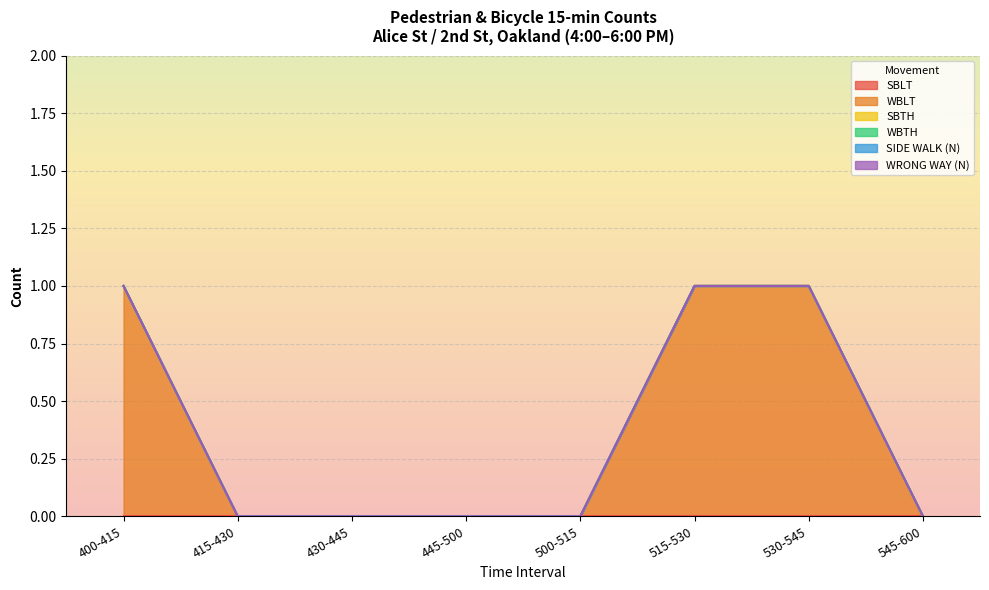

Does the chart display data point markers on the line(s)?

No